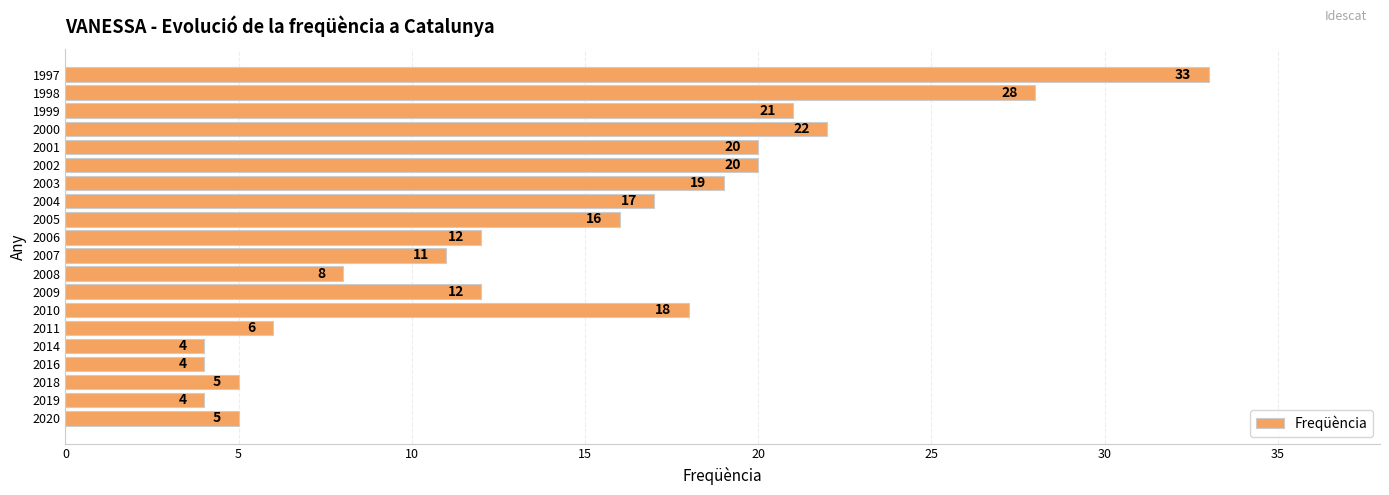

Reading top to bottom, what are all the values shown in this chart?

33	28	21	22	20	20	19	17	16	12	11	8	12	18	6	4	4	5	4	5